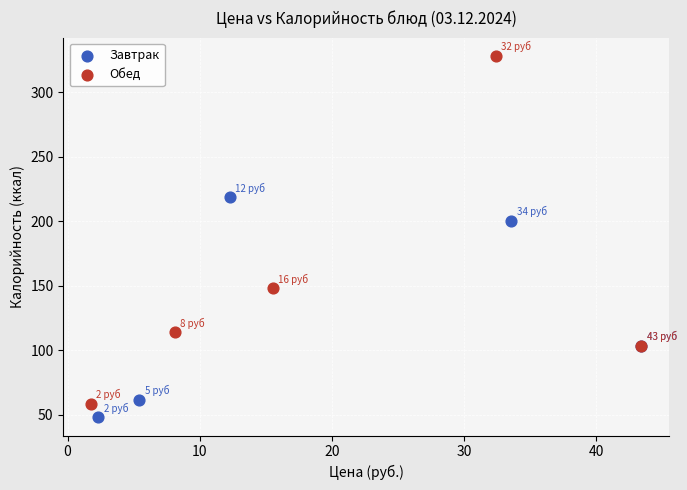

Which series has the widest spread of Y values?

Обед